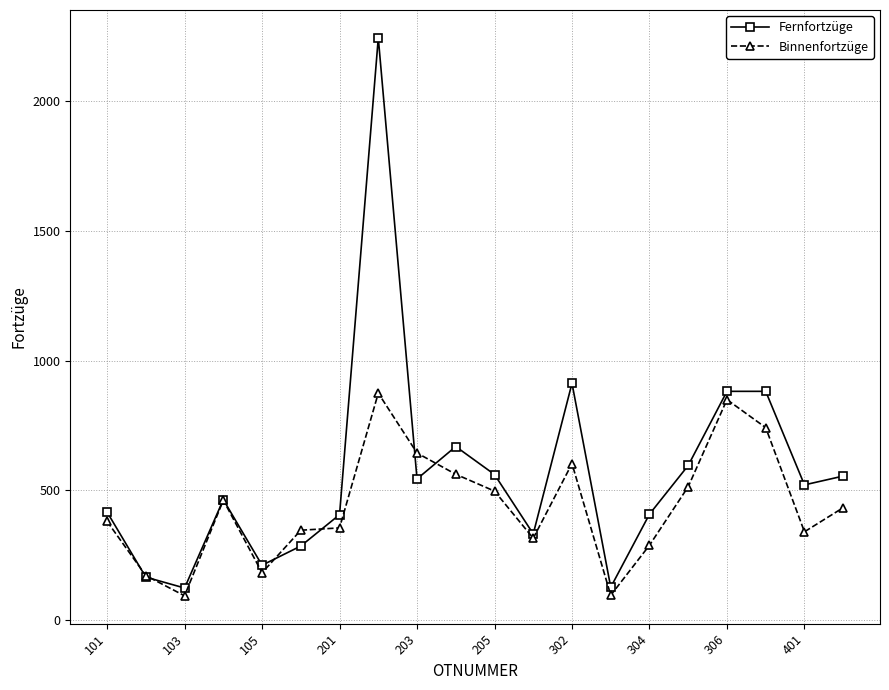

Count the number of categories in the chart.

20